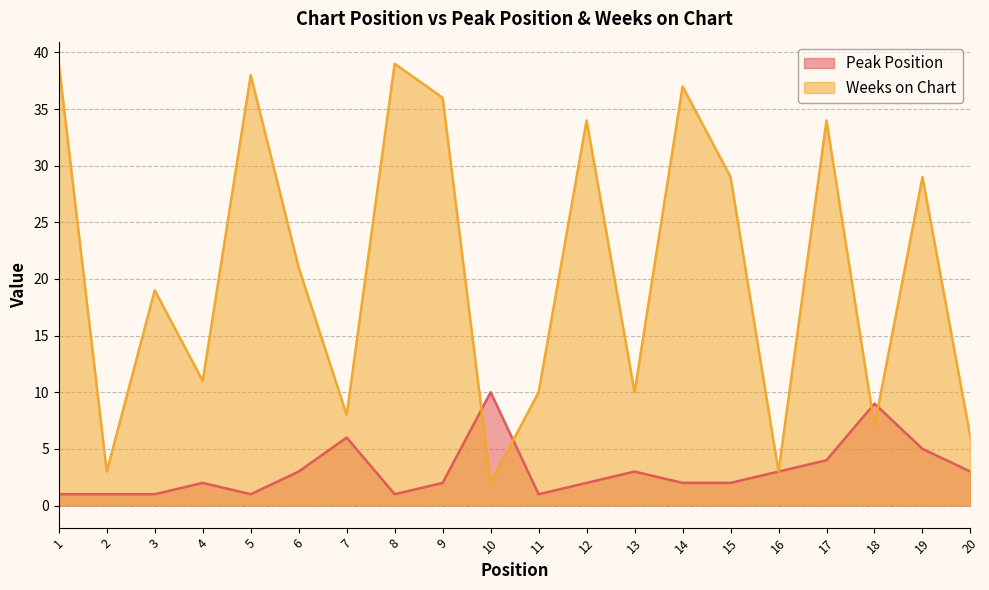

Rank the series at 1 from lowest to highest value.

Peak Position, Weeks on Chart